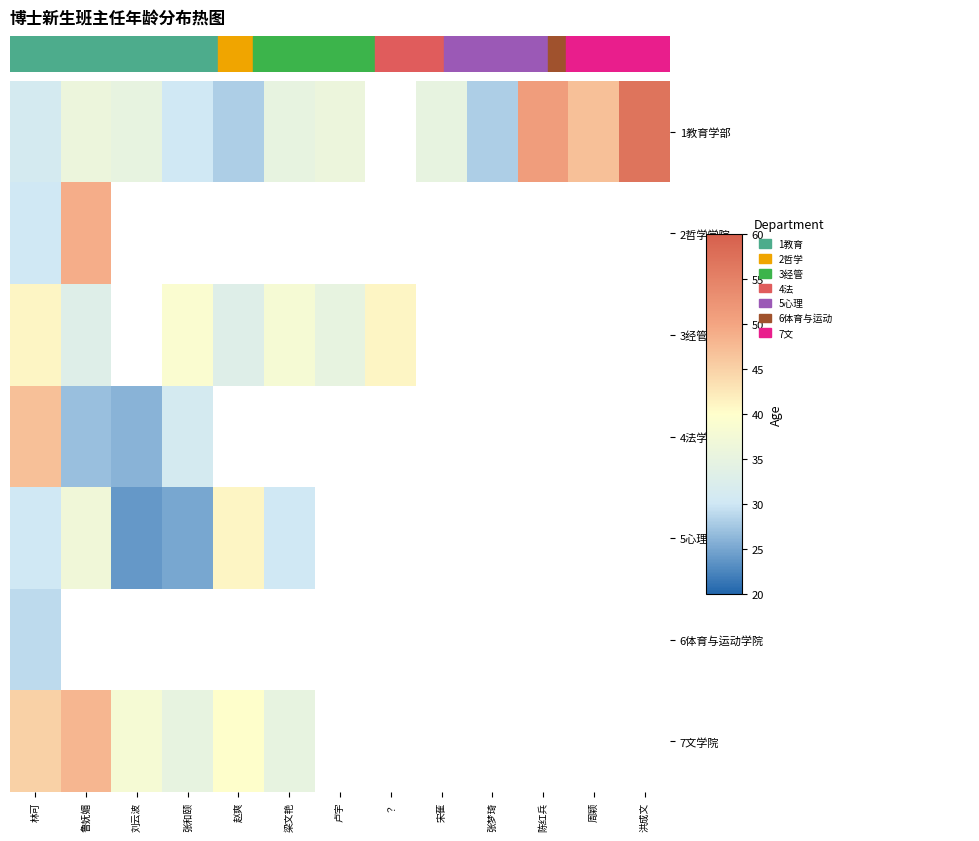

What is the greatest value displayed?

57.0